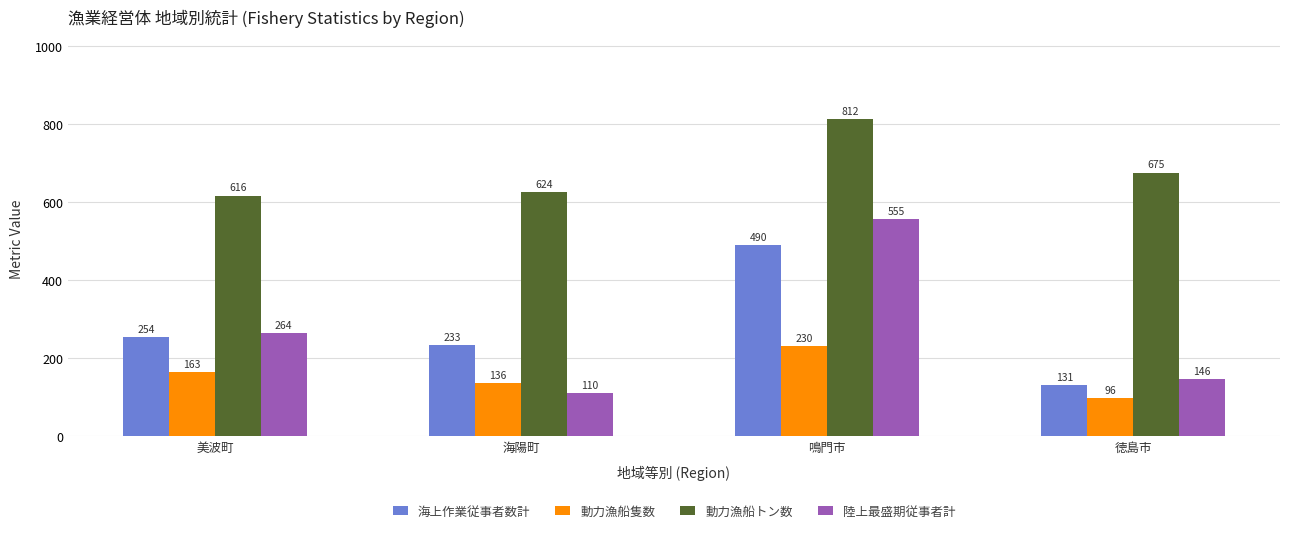

How many categories are shown in the chart?

4